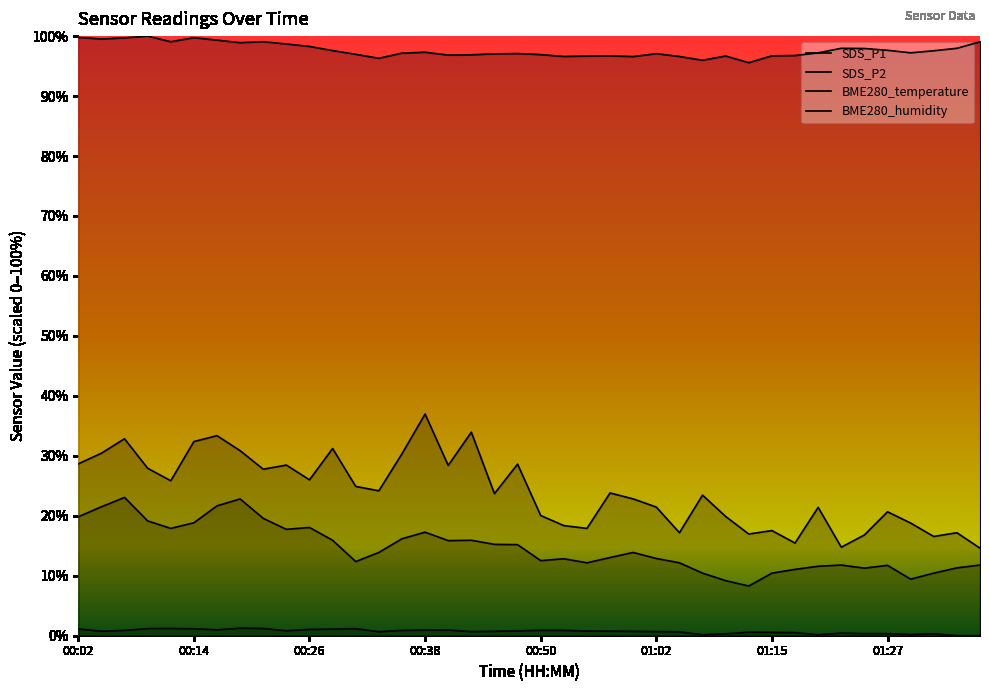

The BME280_humidity series shows 54.4 at 00:40. True or false?

False